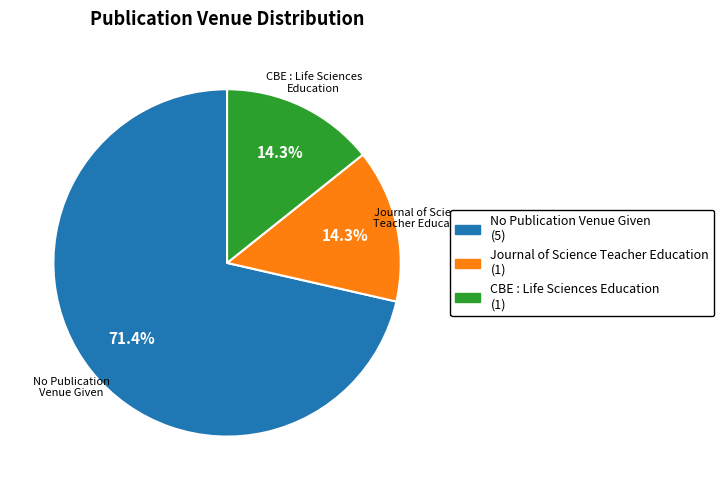

What is the ratio of the value at No Publication Venue Given (5) to the value at Journal of Science Teacher Education (1)?

5.0